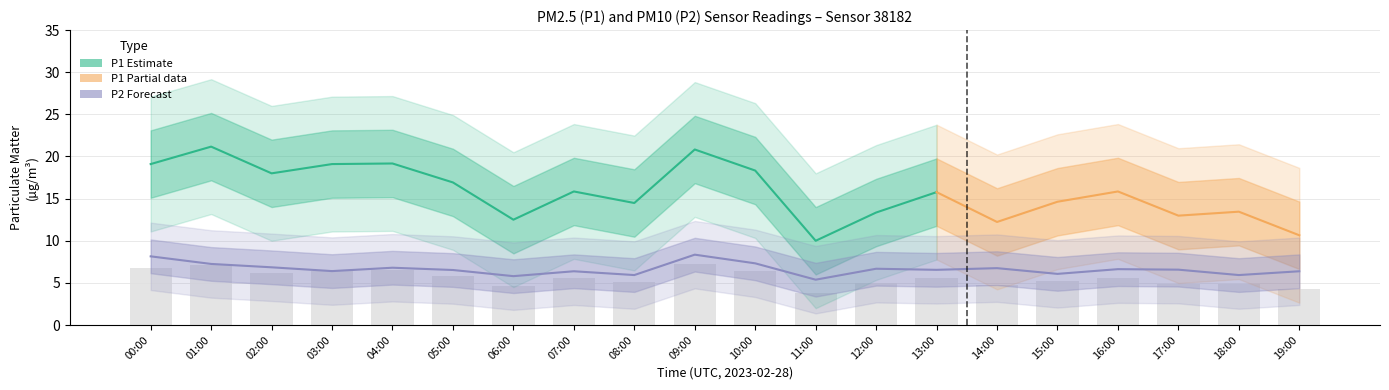

Are the bars grouped side by side (vs. stacked)?

Yes